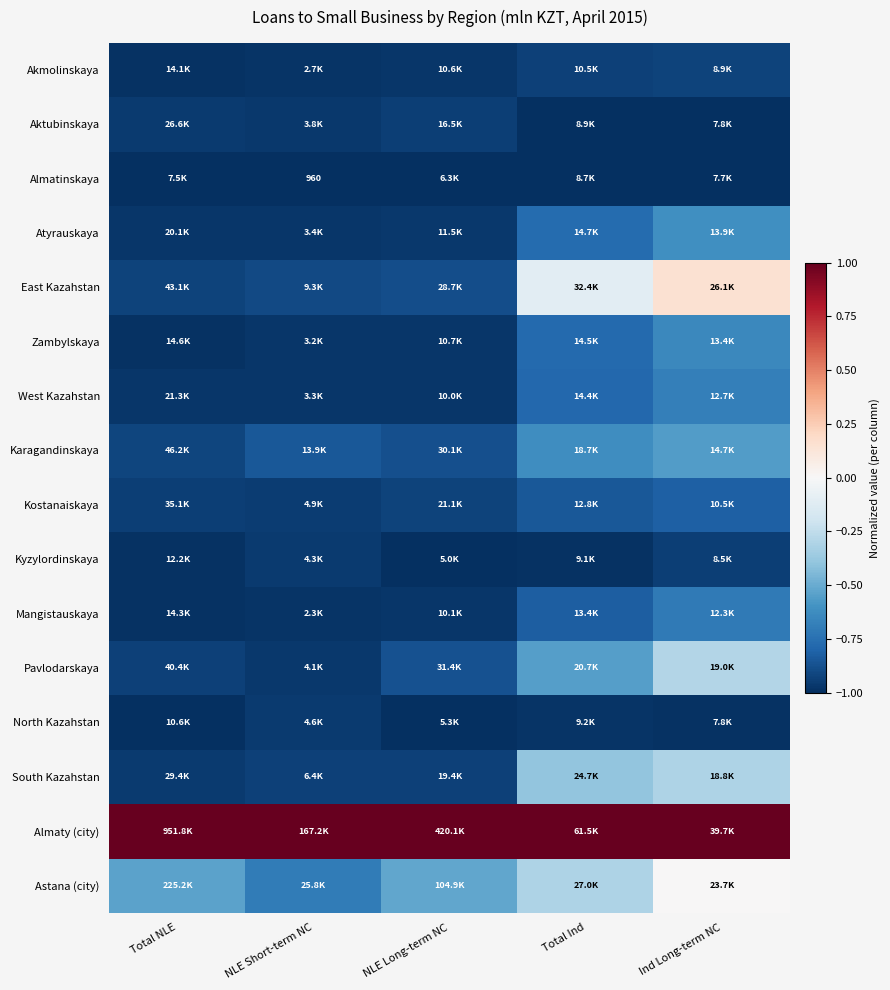

How many series are shown in this chart?

16